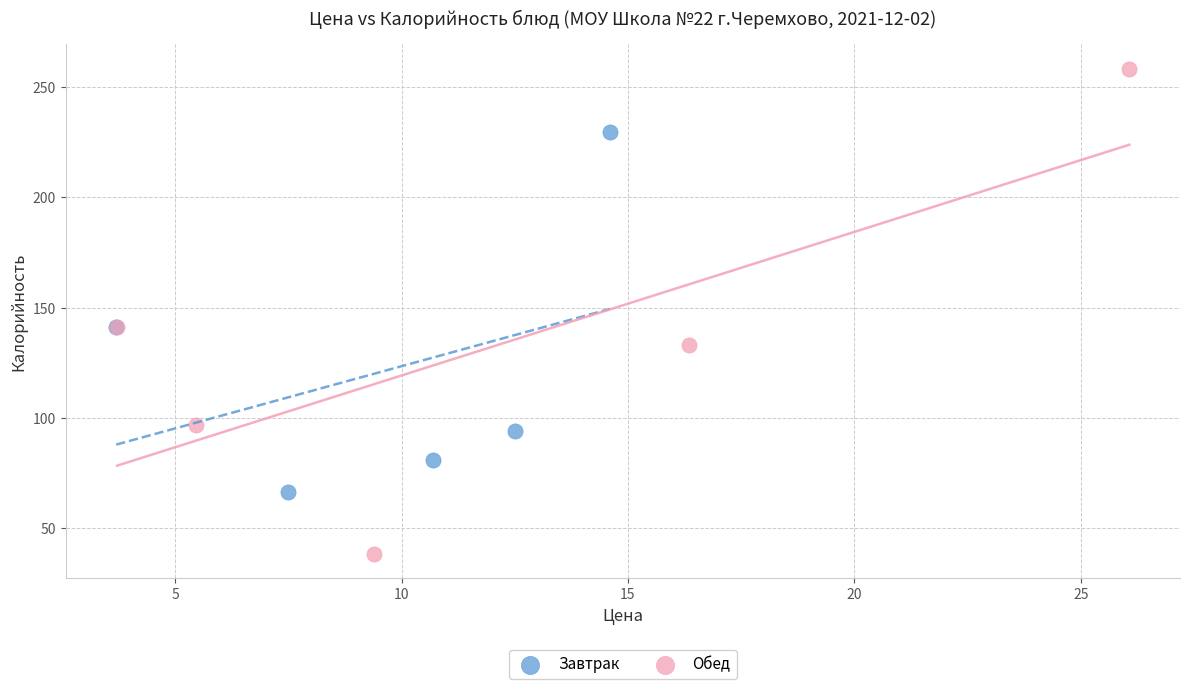

What are all the series names shown in the legend?

Завтрак, Обед